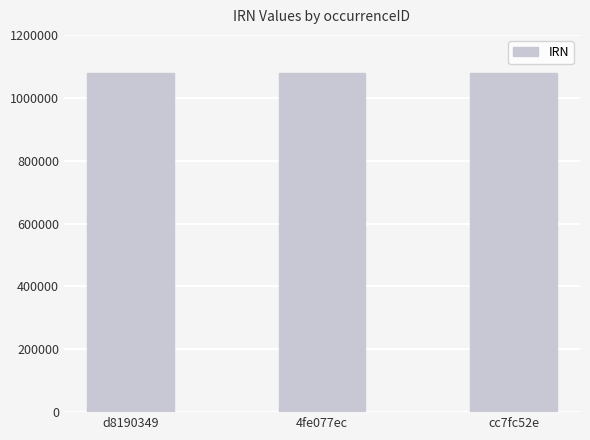

The chart shows a value of 1638276 at 4fe077ec. True or false?

False